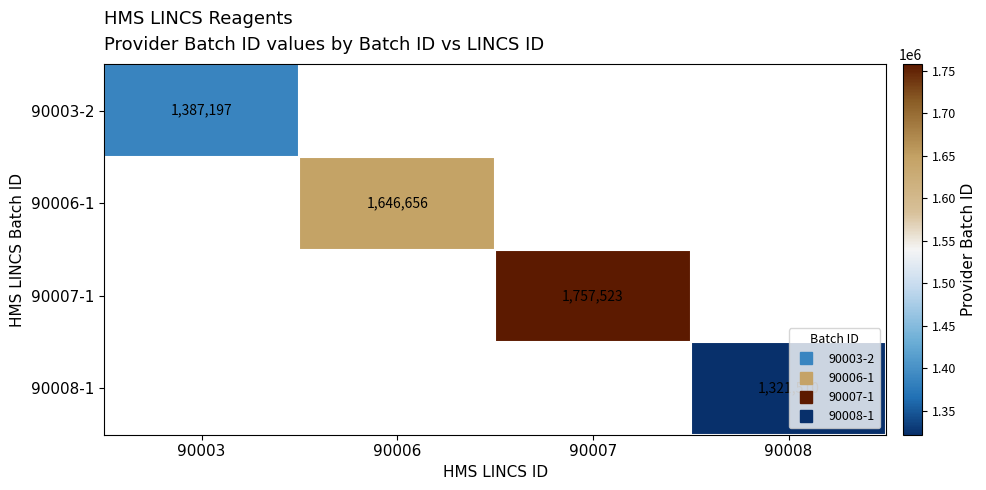

The value of 90007-1 at 90007 is 1757523.0. True or false?

True